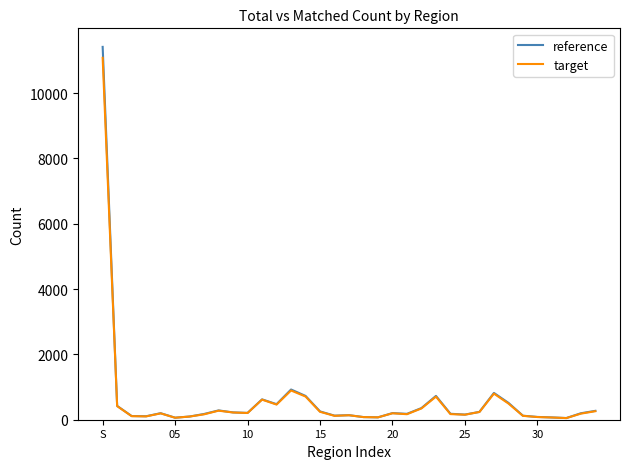

What is the maximum value shown in the chart?

11414